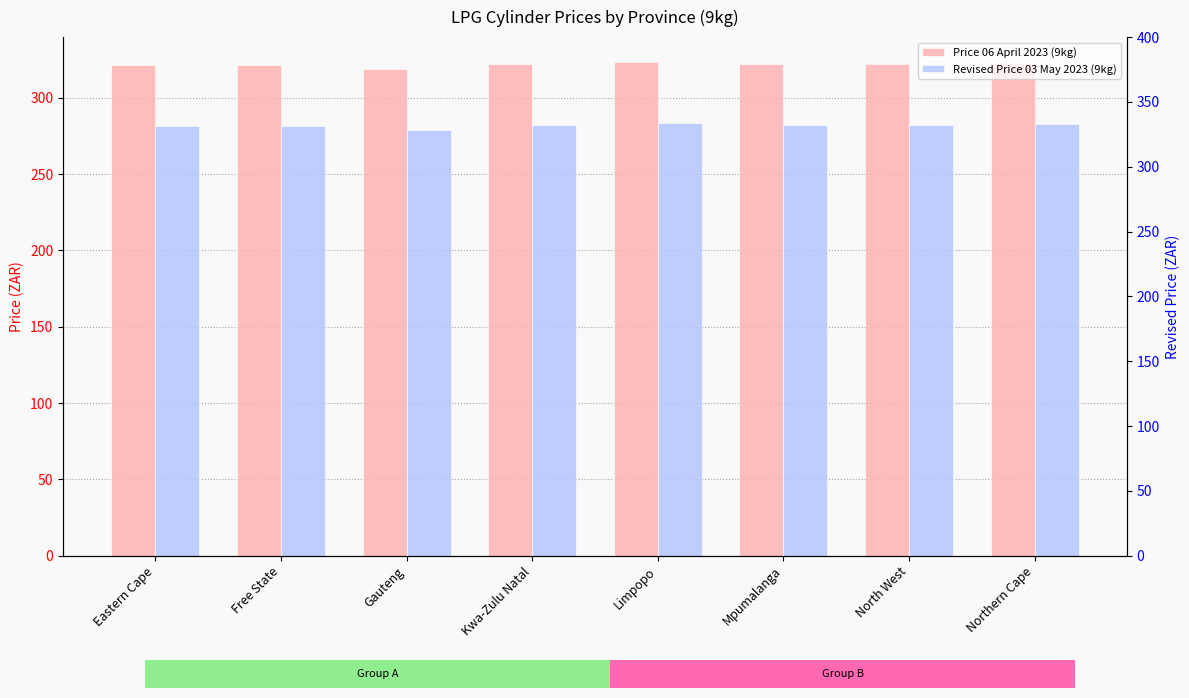

Does the chart contain stacked bars?

No